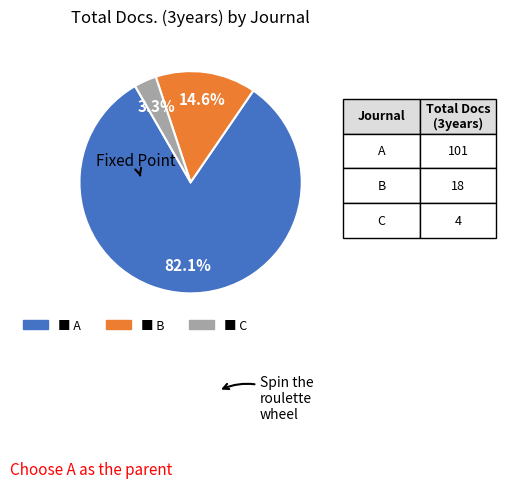

Is there a majority slice in this chart?

Yes